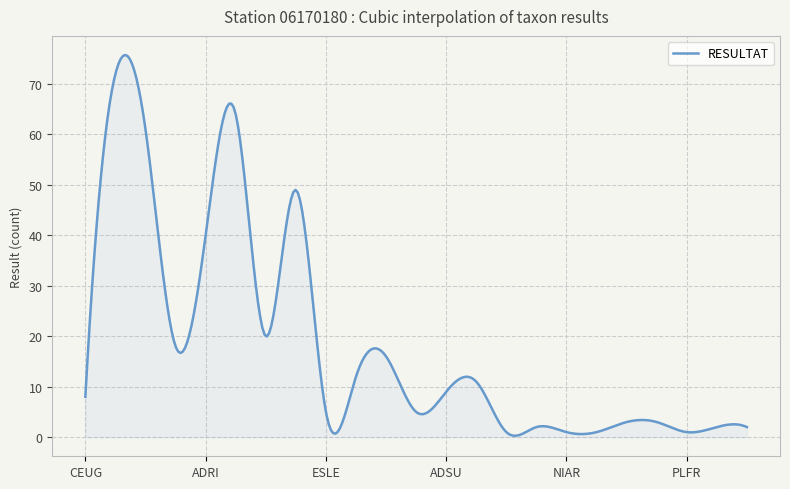

What is the greatest value displayed?

75.7